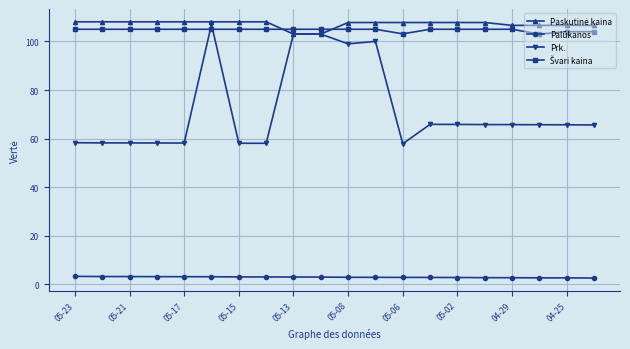

True or false: Palūkanos and Prk. intersect in this chart.

False